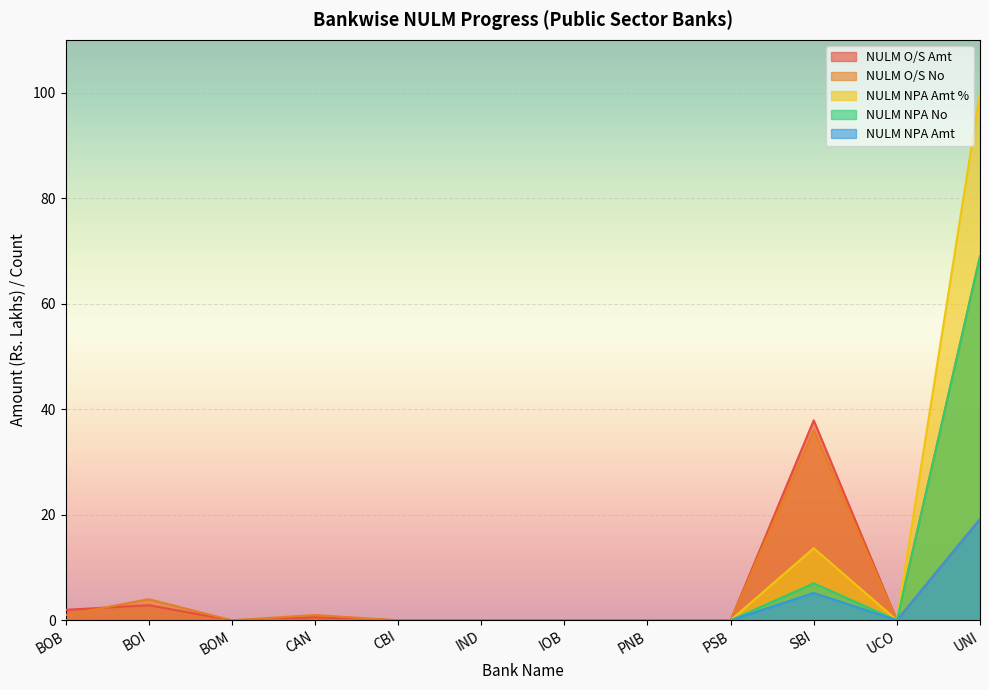

Between PNB and BOM, which is larger?

PNB